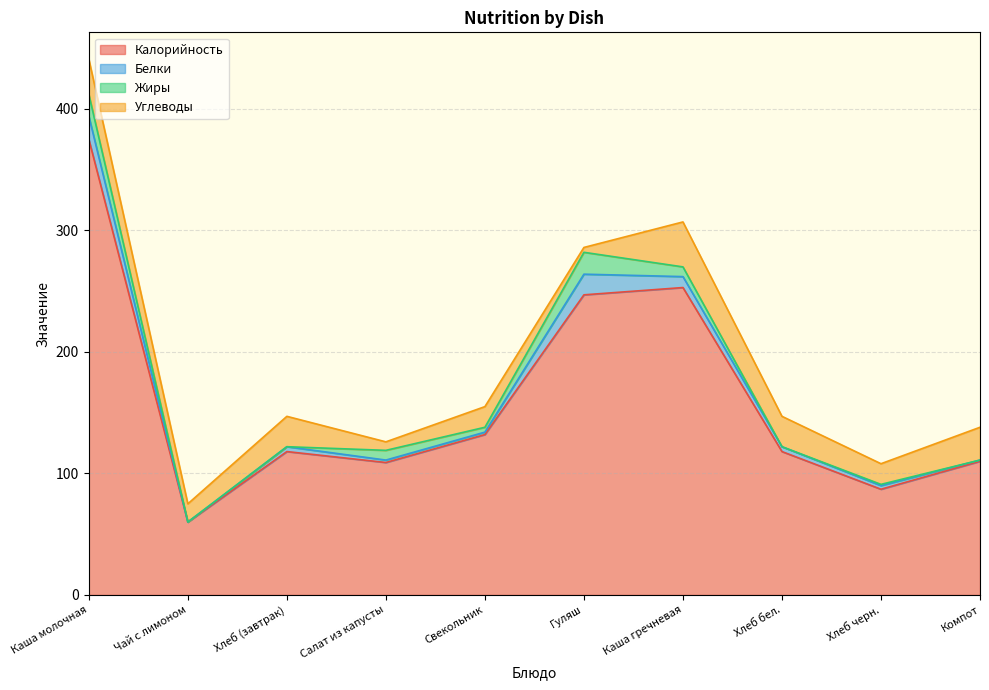

What is the label of the 8th point from the left?

Хлеб бел.